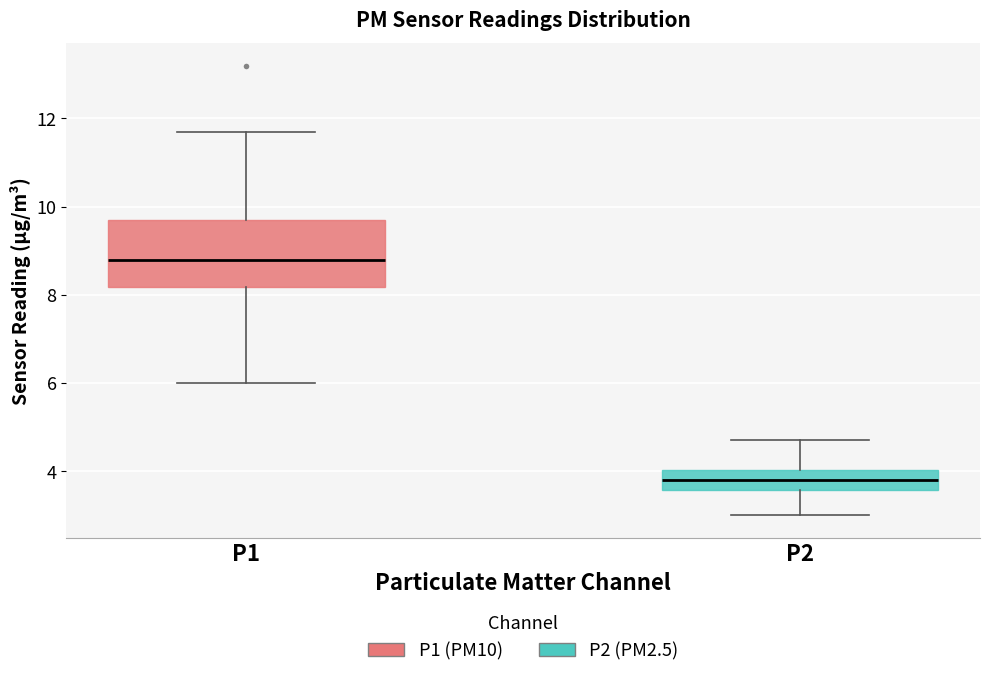

Reading left to right, read every box against the y-axis: the position of its median line, the range the box covers, and the ends of its whiskers. The values are not printed on the chart, so give them approximately, as read against the axis.

P1: median 8.8, box 8.2 to 9.8, whiskers 6.0 to 11.8
P2: median 3.8, box 3.6 to 4.0, whiskers 3.0 to 4.8